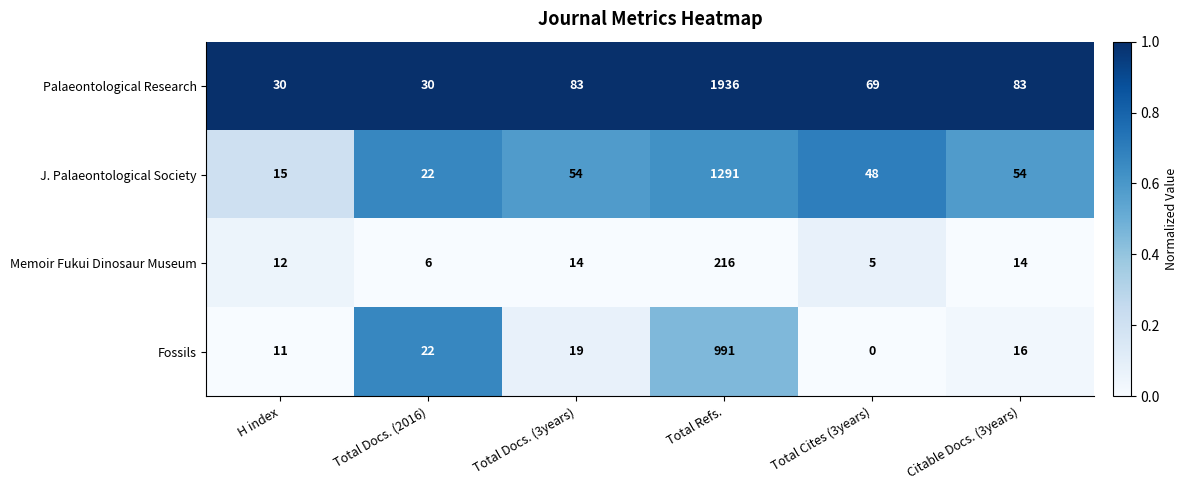

Count the number of categories in the chart.

6